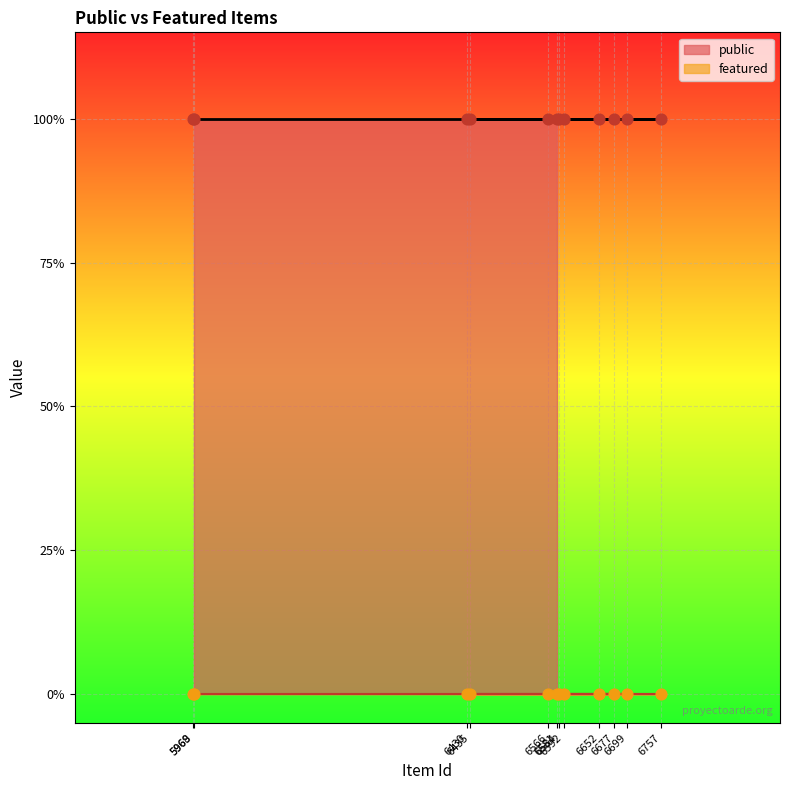

Which series has the largest total across all categories?

public line